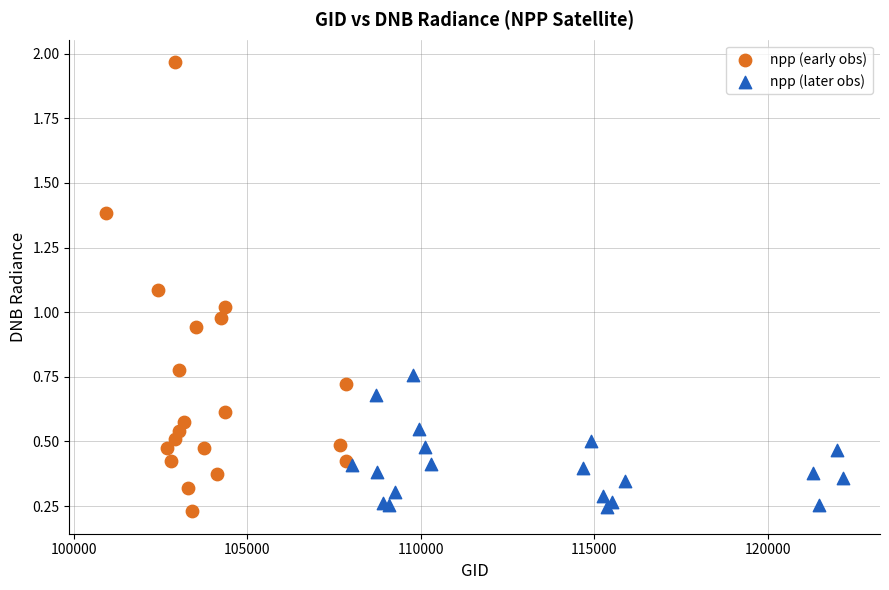

Which series contains the highest Y value?

npp (early obs)